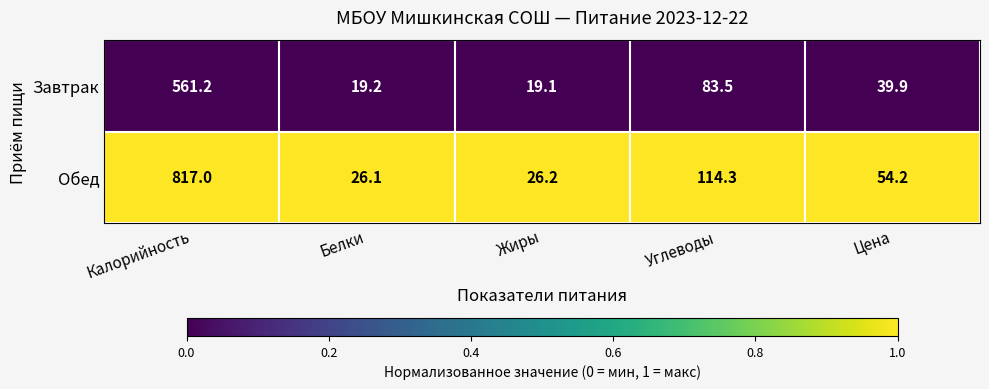

At Углеводы, list the series in order from smallest to largest.

Завтрак, Обед